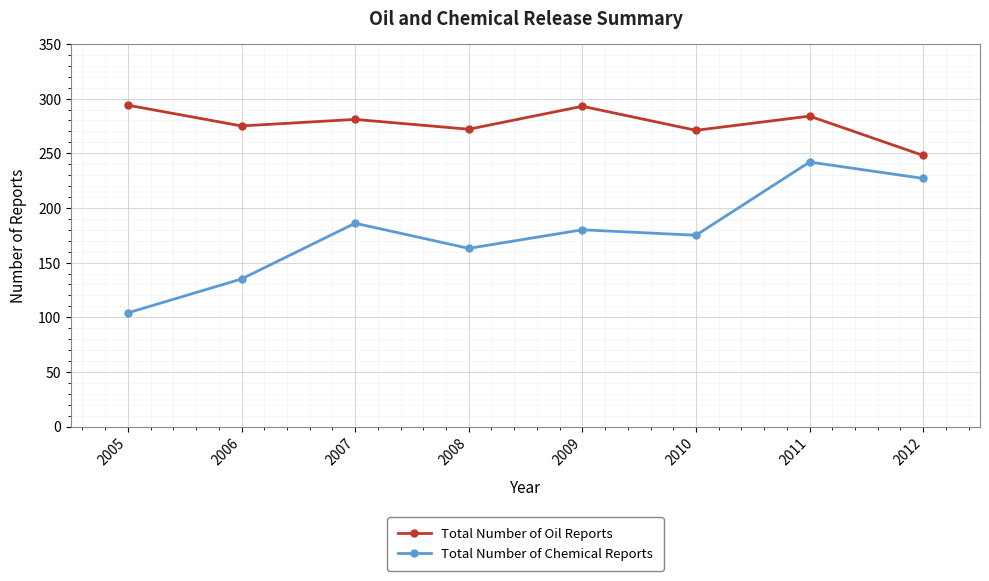

At which category is the sum across all series the highest?

2011